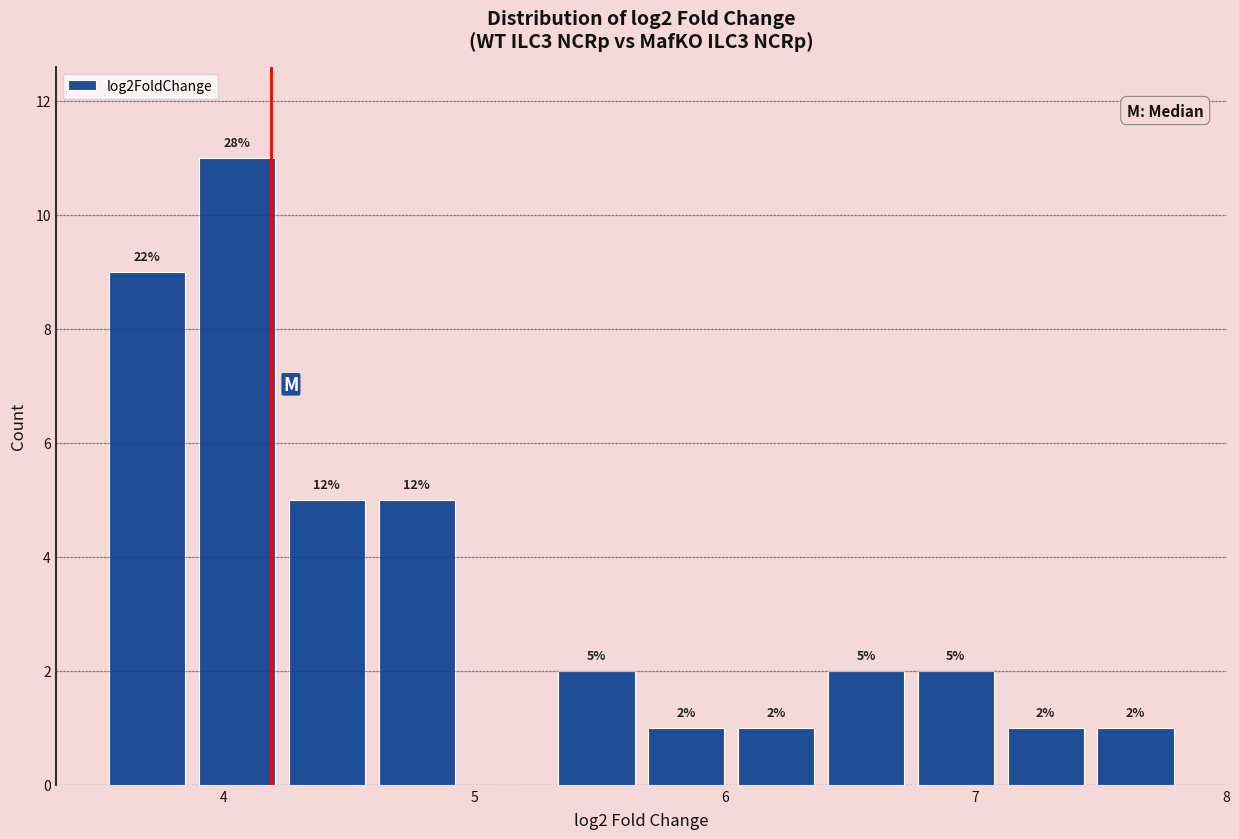

Around what value on the x-axis is the tallest bar? Give the approximate position of its centre, as read against the axis.

4.1